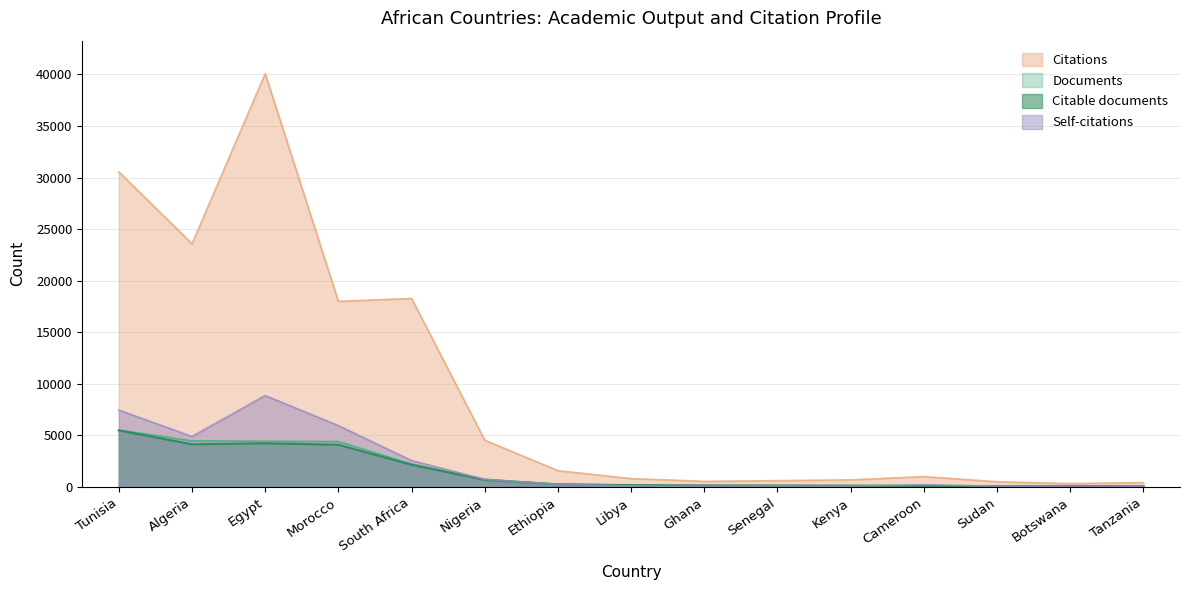

The Documents series shows 143 at Ghana. True or false?

True